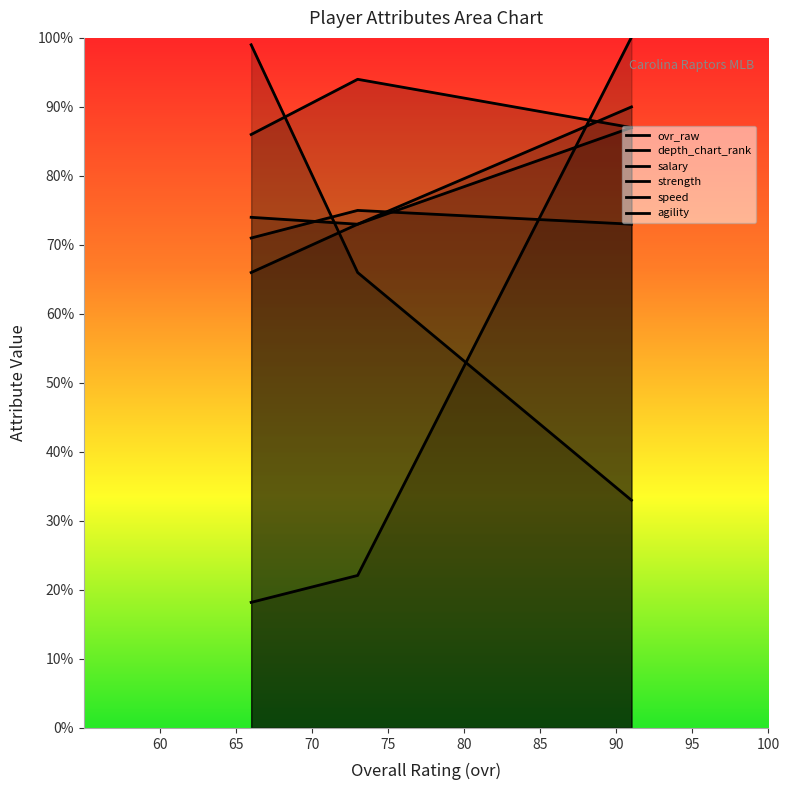

How many values in the ovr_raw series are below 73?

1